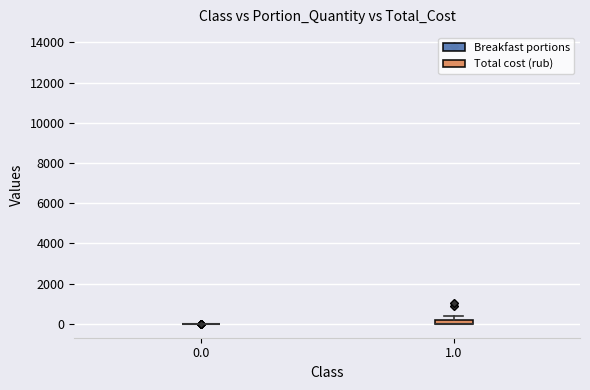

Comparing the boxes themselves (not the whiskers), which one is the tallest?

1.0